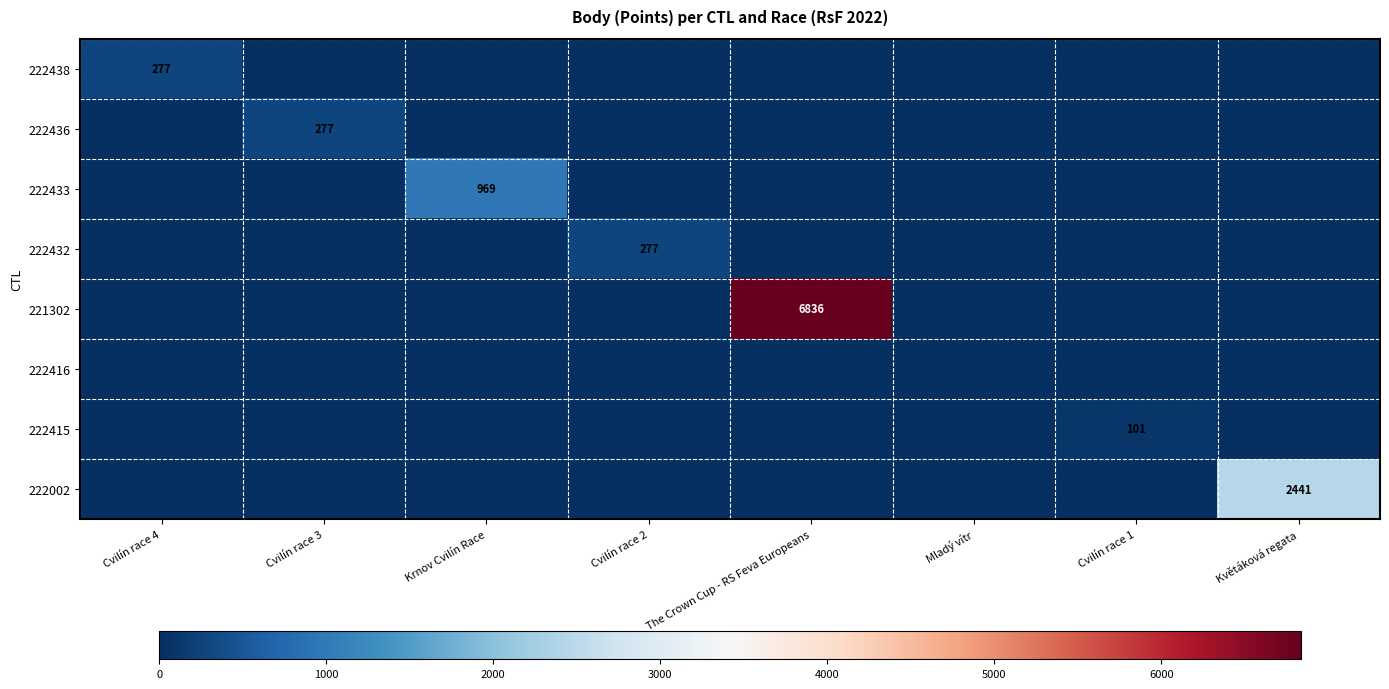

The 222002 series shows 2441 at Květáková regata. True or false?

True